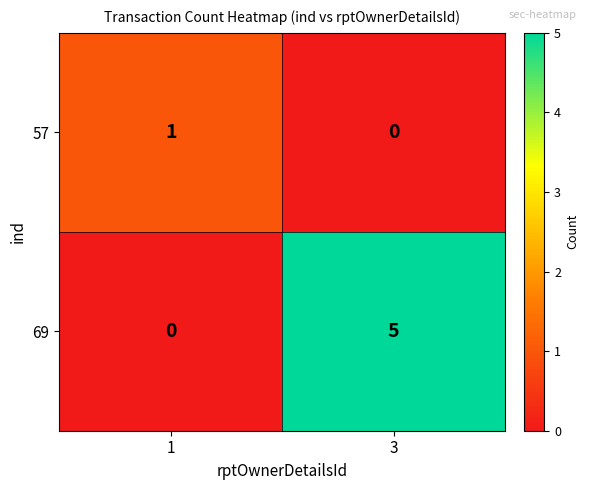

What is the sum of all 69 values?

5